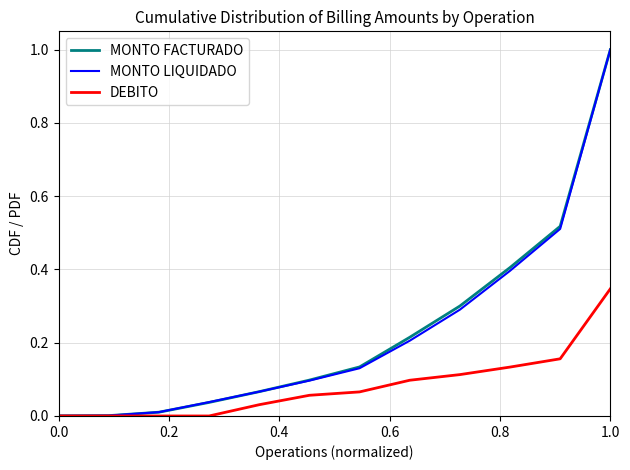

What is the maximum value shown in the chart?

1.0